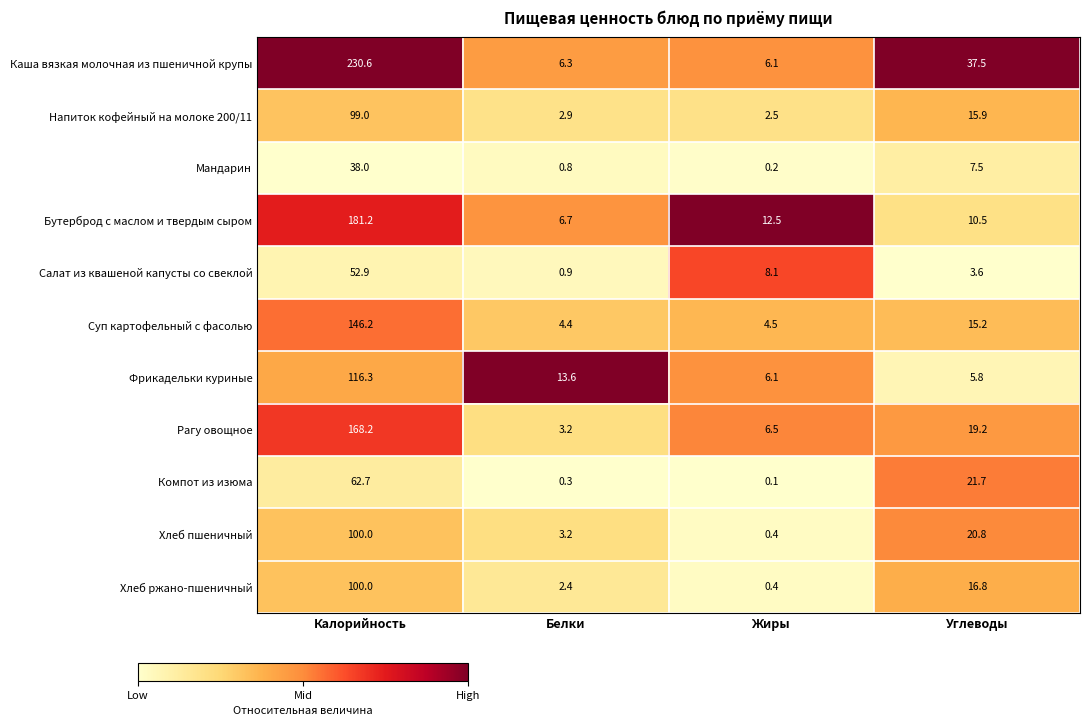

At which category does the chart reach its minimum across all series?

Жиры